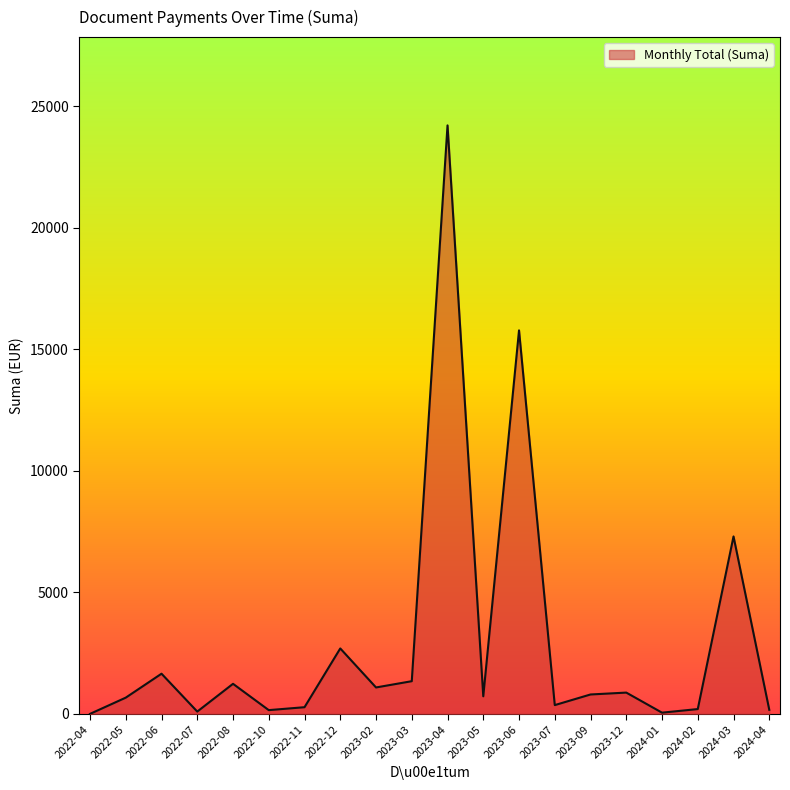

What is the average value?

2983.4